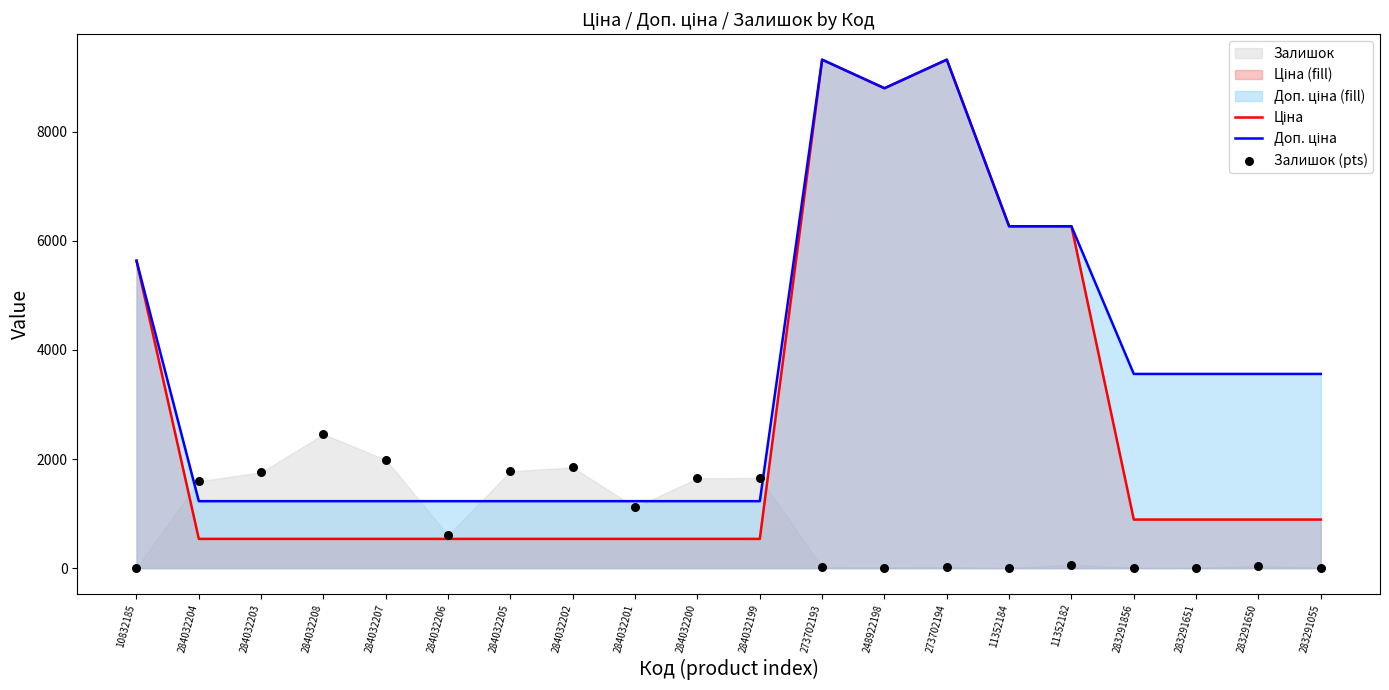

Which series has the widest spread of Y values?

Ціна